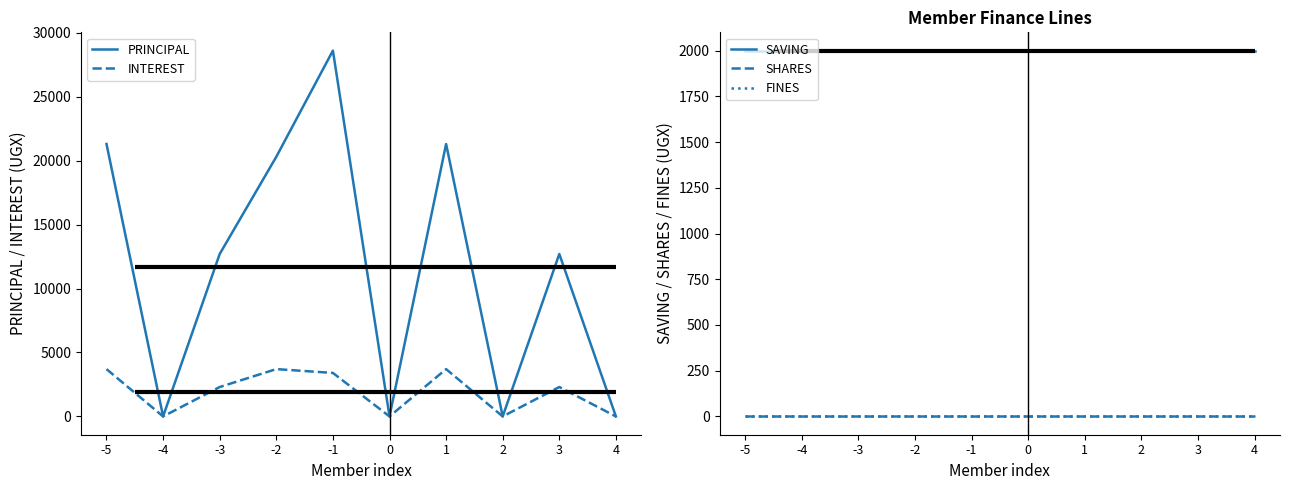

Which series has the largest range (max minus min)?

PRINCIPAL